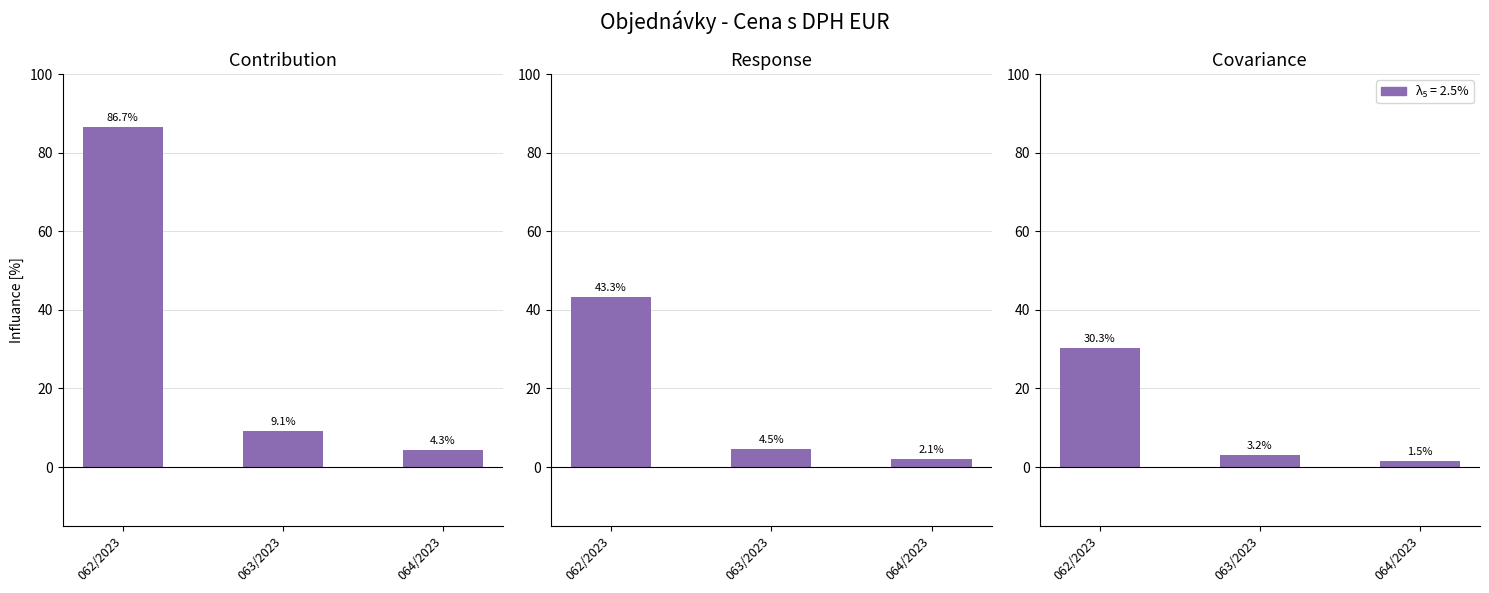

What is the difference between the values at 063/2023 and 062/2023?

77.6